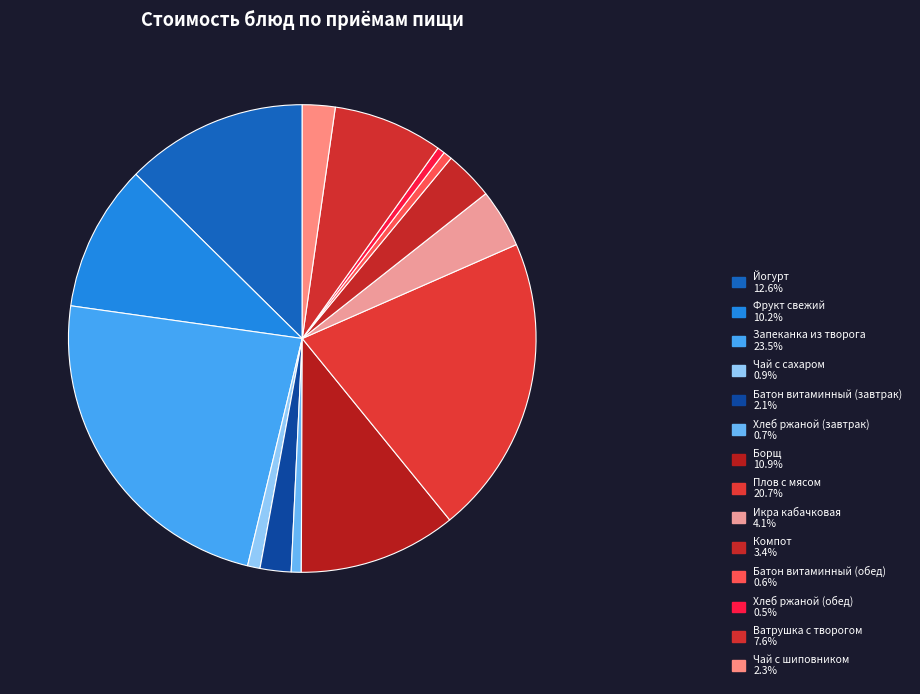

Count the number of slices in the pie.

14